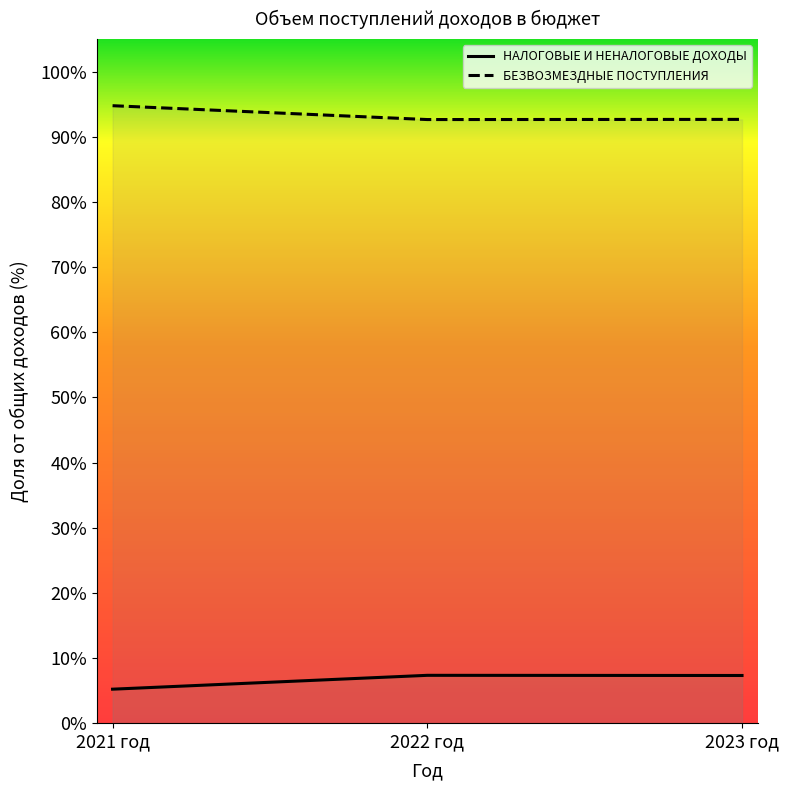

Where is the data nearest to the value 93?

2023 год